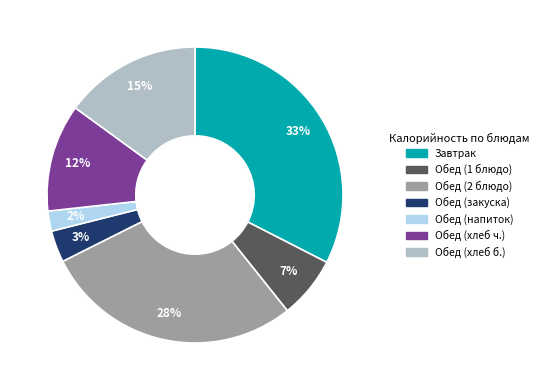

Is there a majority slice in this chart?

No